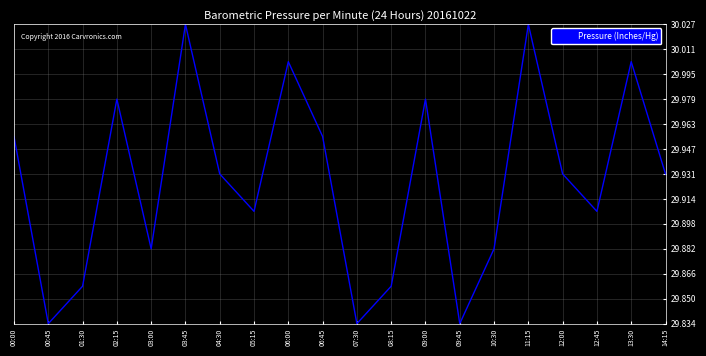

What position from the right is 03:00?

16